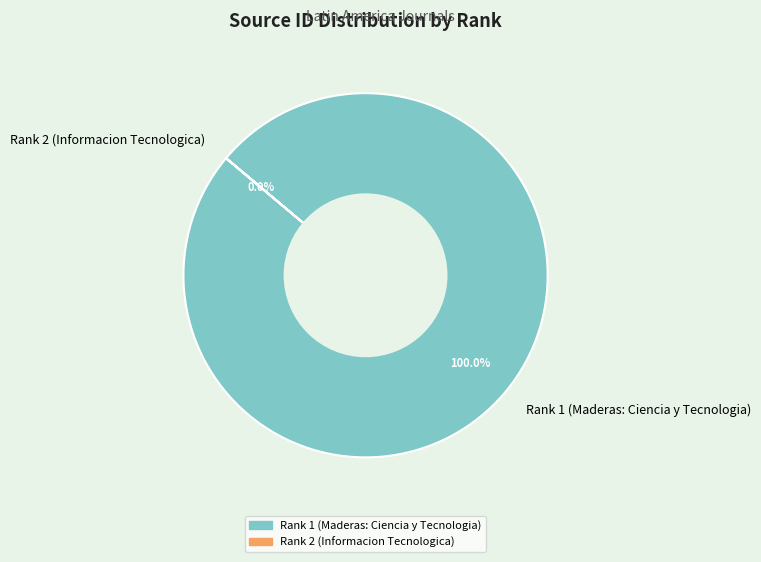

Which slice represents more than half of the pie?

Rank 1 (Maderas: Ciencia y Tecnologia)